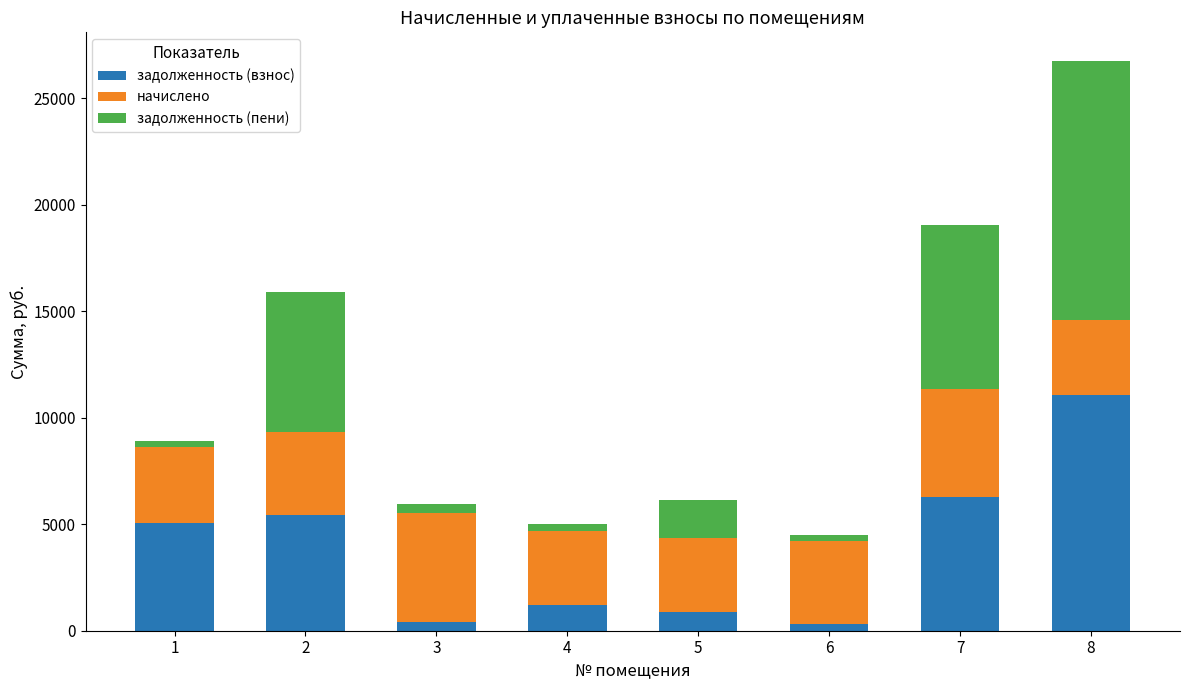

Does the chart contain stacked bars?

Yes